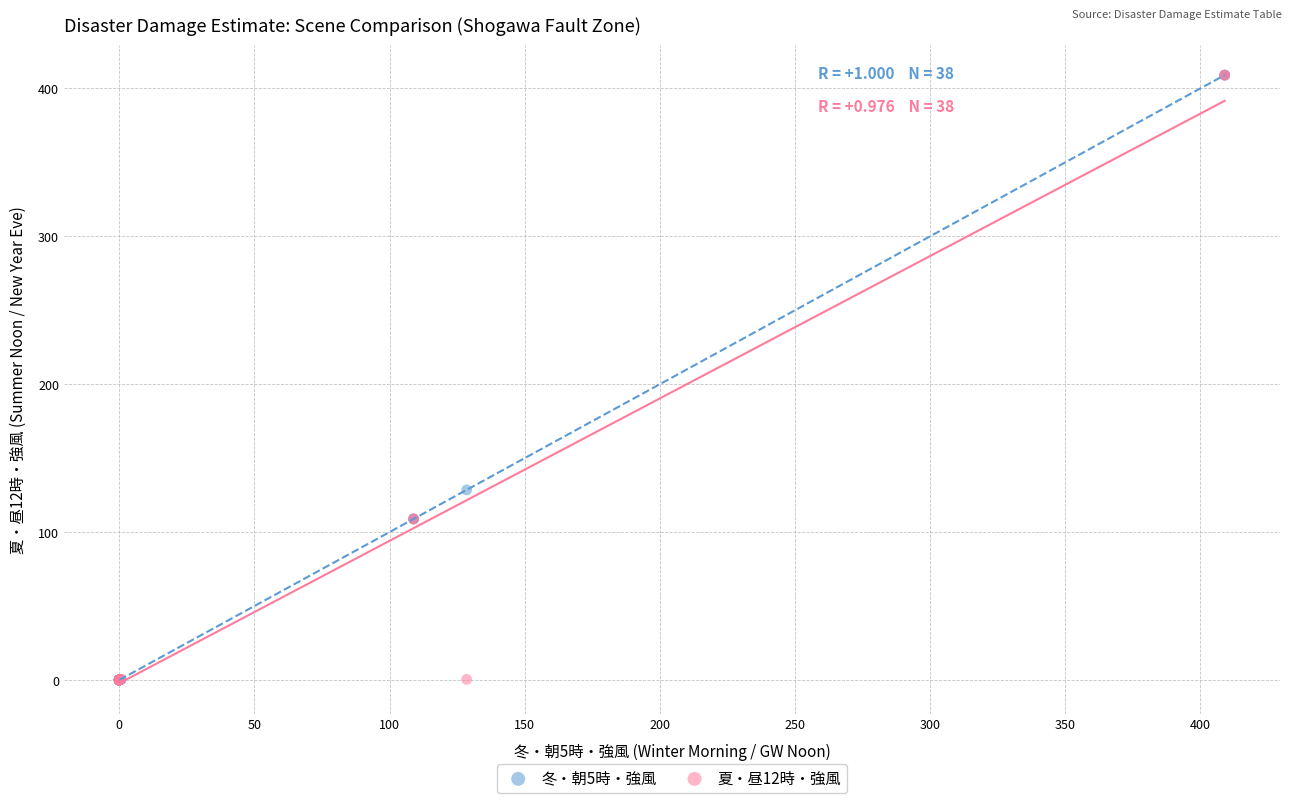

What are all the series names shown in the legend?

冬・朝5時・強風, 夏・昼12時・強風